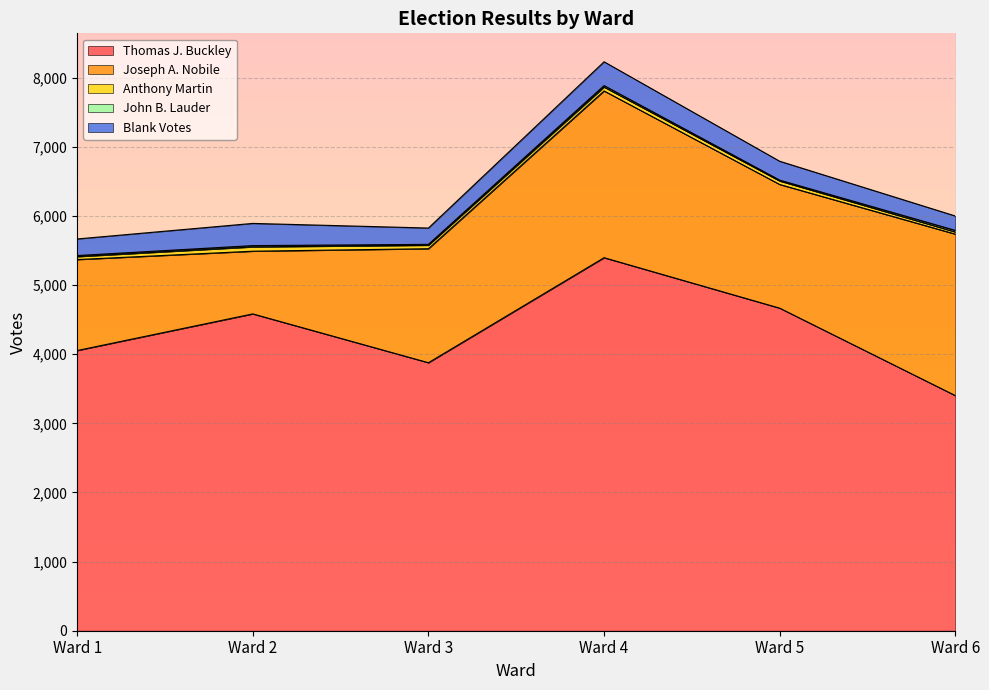

At which category does the chart reach its peak across all series?

Ward 4